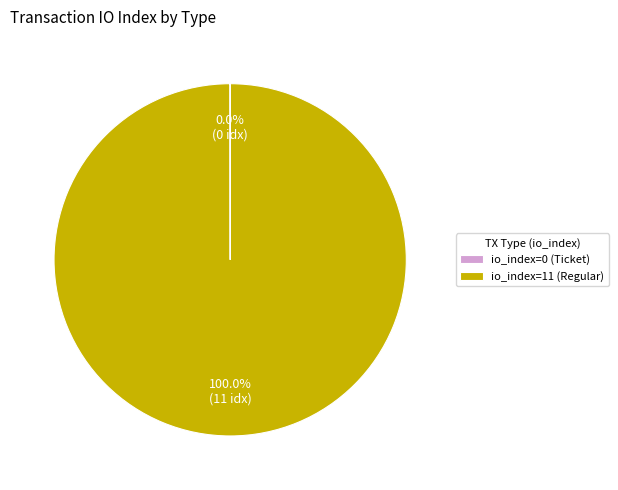

What is the largest slice in the pie chart?

io_index=11 (Regular)